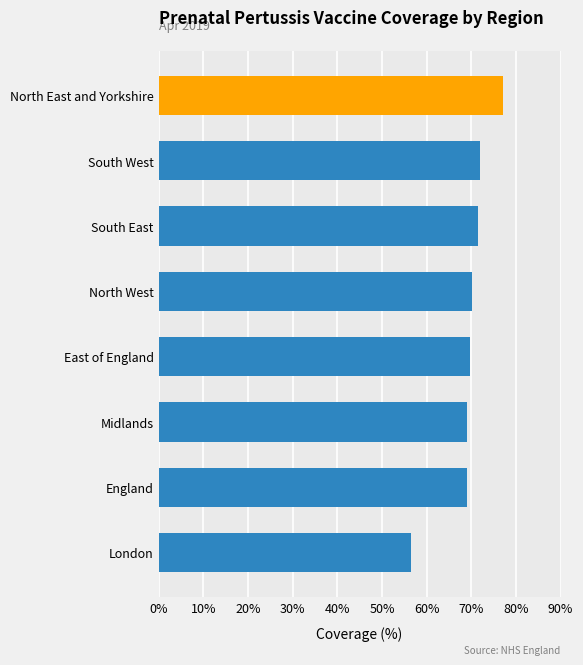

What is the change in value from England to North East and Yorkshire?

+8.2